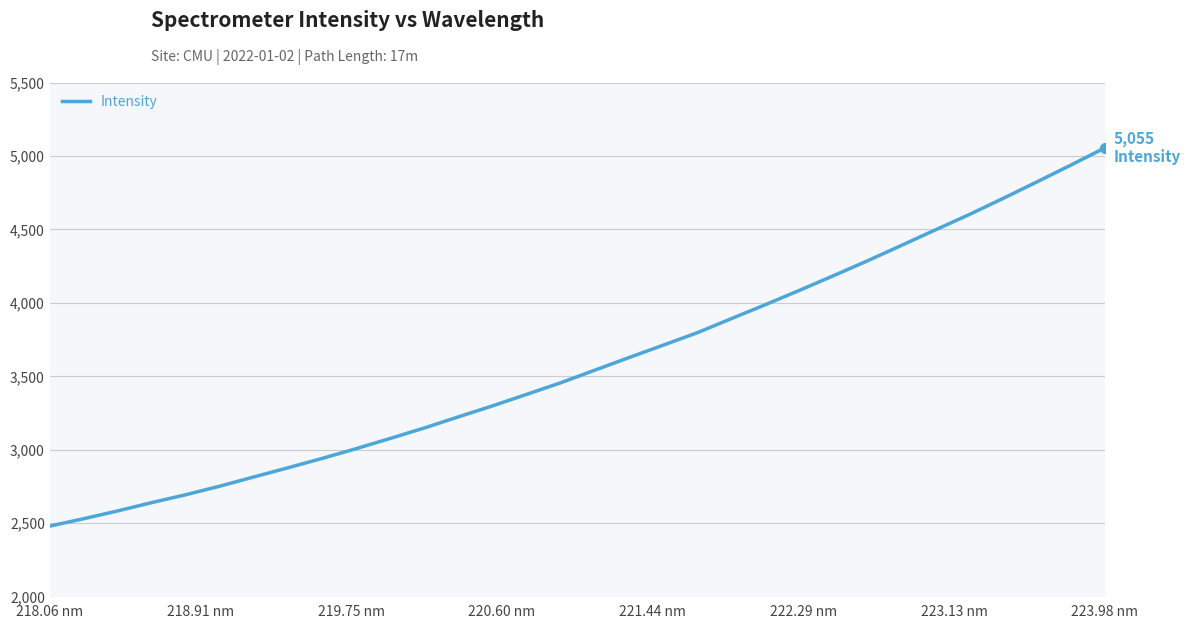

What is the smallest value displayed?

2480.4